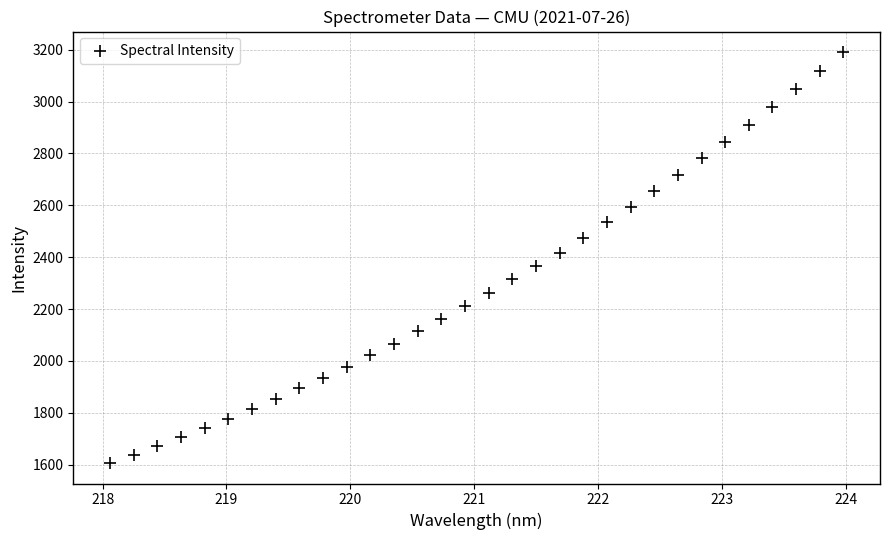

What is the range of Y values (max minus min)?

1584.0